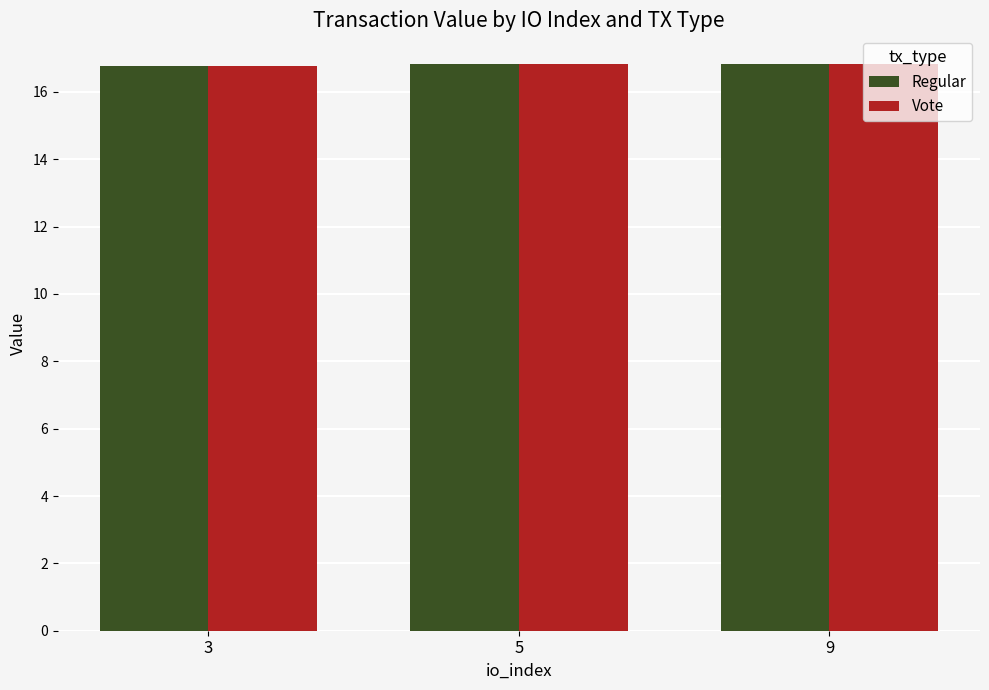

The value of Regular at 3 is 7.8. True or false?

False